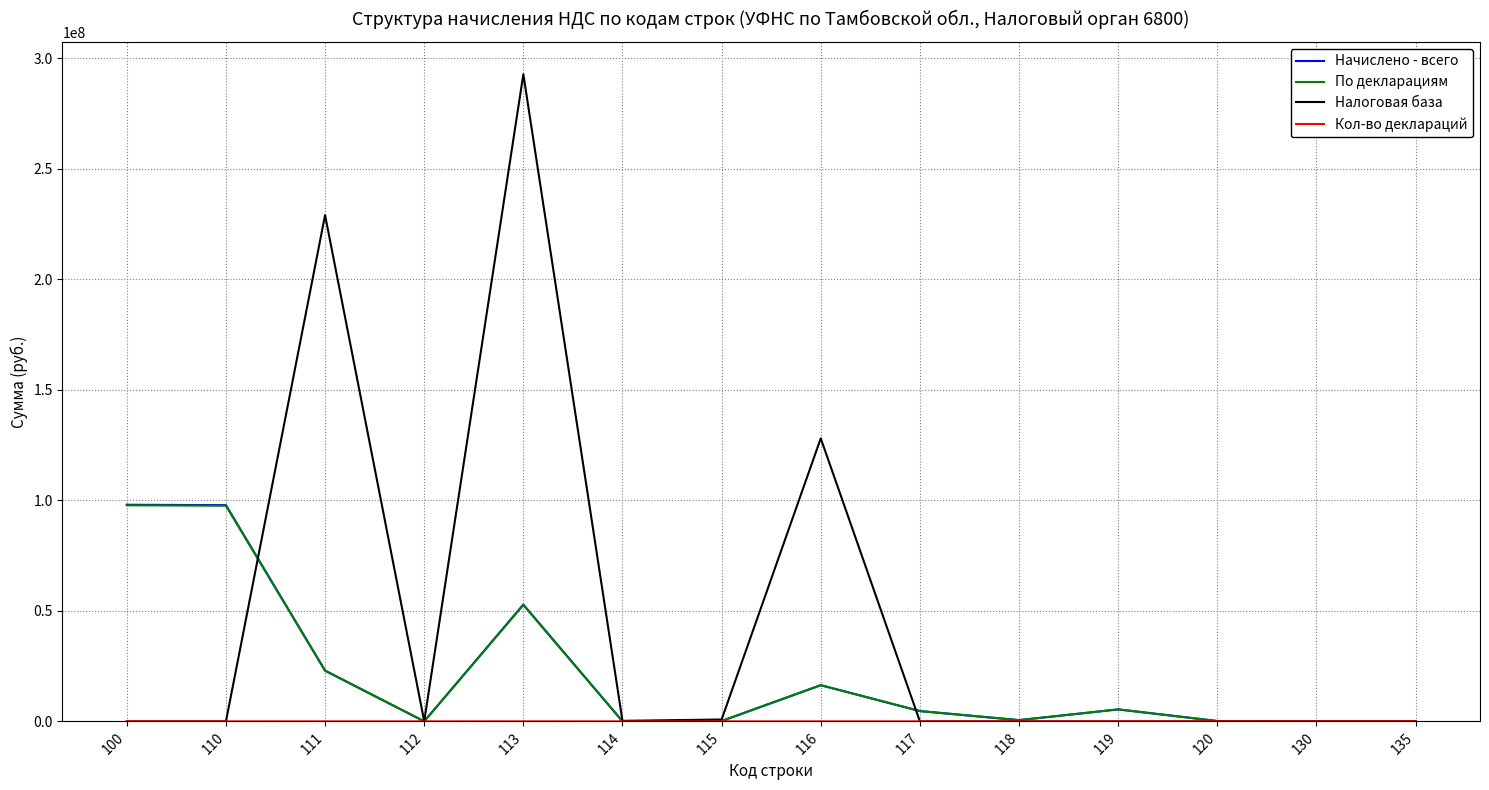

Between 111 and 112, which series saw the biggest shift?

Налоговая база